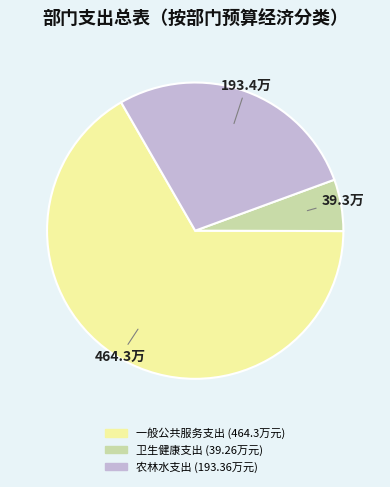

Between 一般公共服务支出 and 卫生健康支出, which is larger?

一般公共服务支出